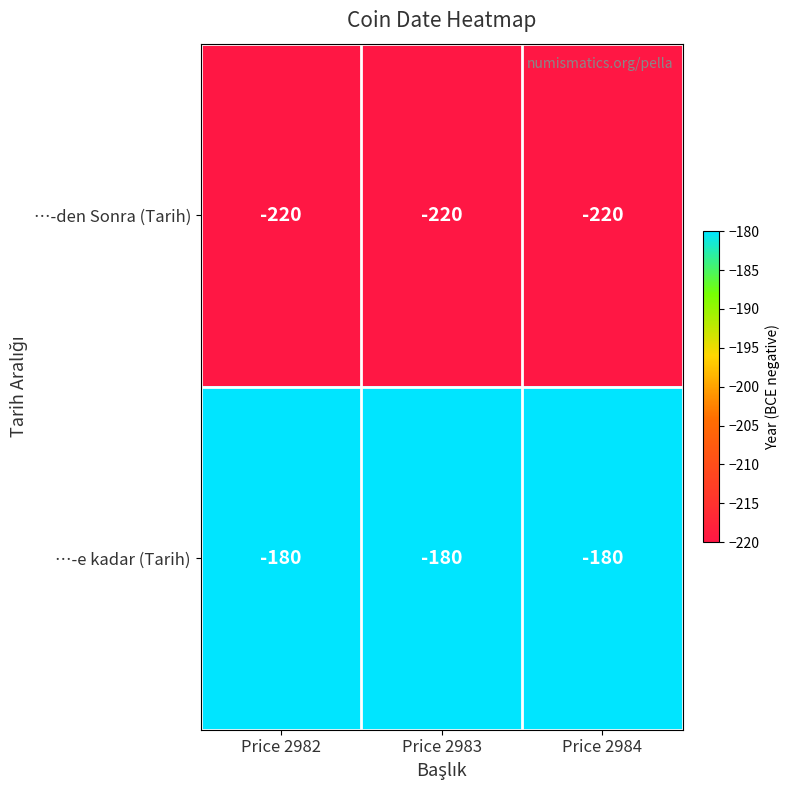

Where is …-e kadar (Tarih) nearest to the value -180?

Price 2982